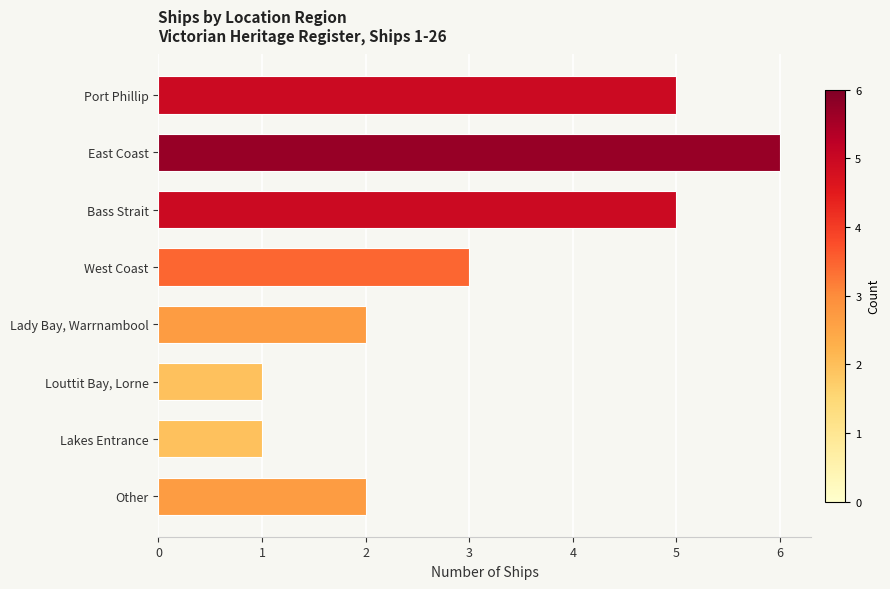

What is the sum of all values?

25